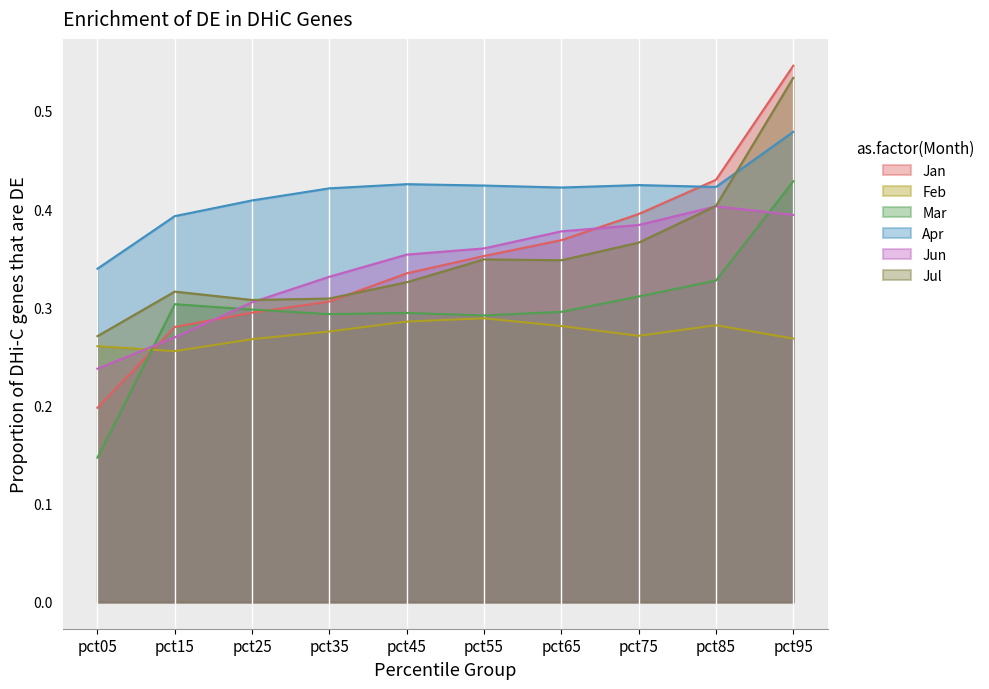

Where is the first local maximum for Apr?

pct45